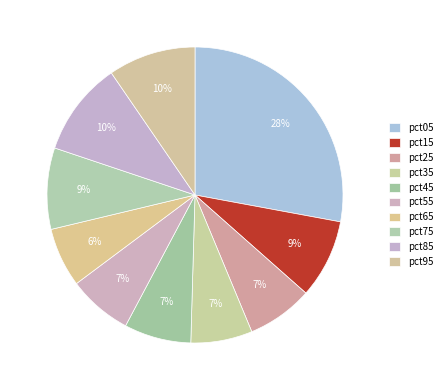

To the nearest percent, what percentage of the pie is pct75?

9%